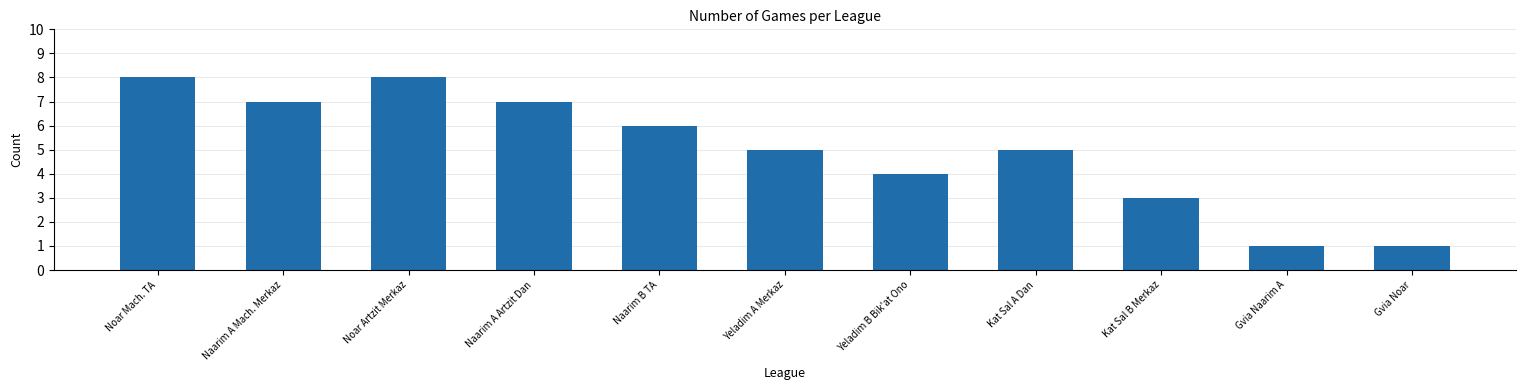

How many data points does each series have?

11